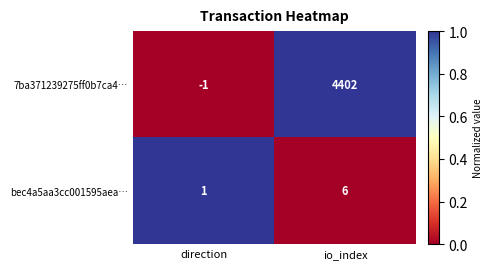

Reading left to right, transcribe all the data shown in this chart.

7ba371239275ff0b7ca4…: direction=-1	io_index=4402
bec4a5aa3cc001595aea…: direction=1	io_index=6